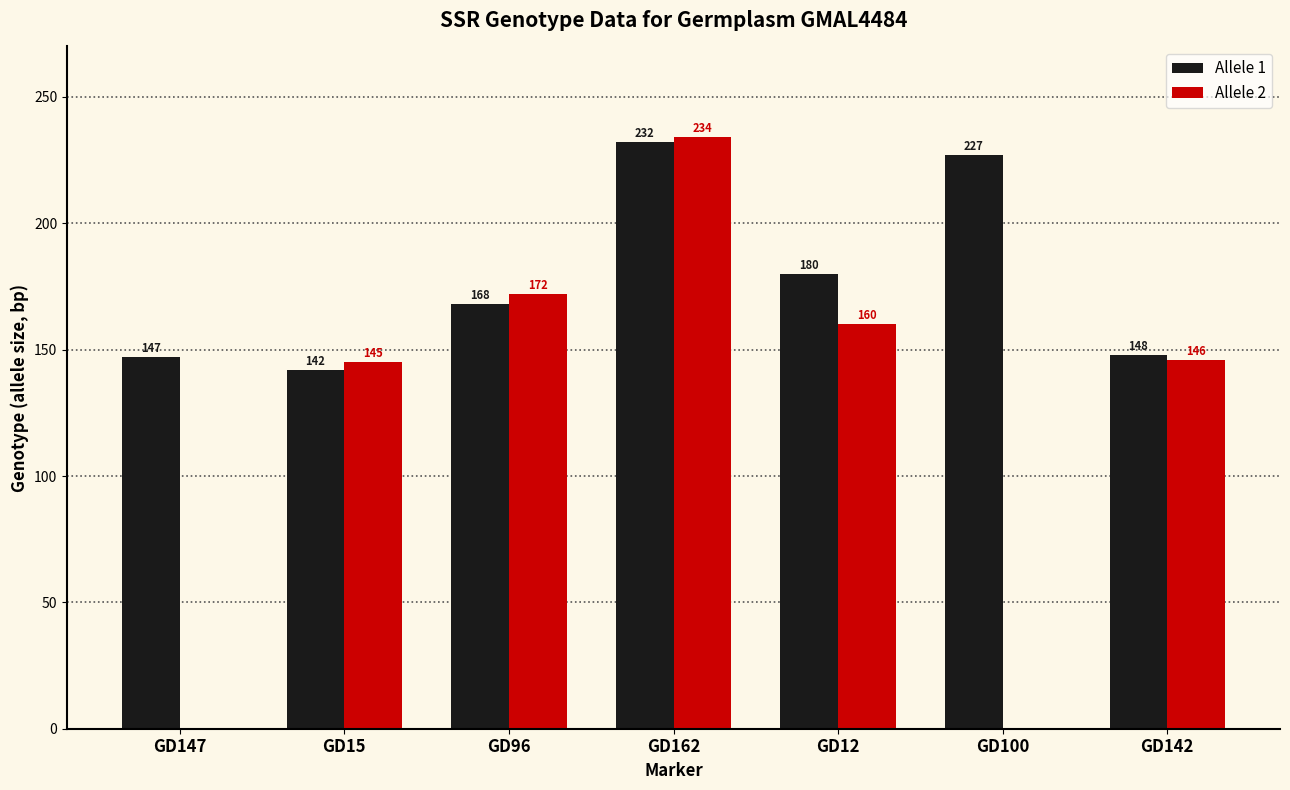

How many series are shown in this chart?

2